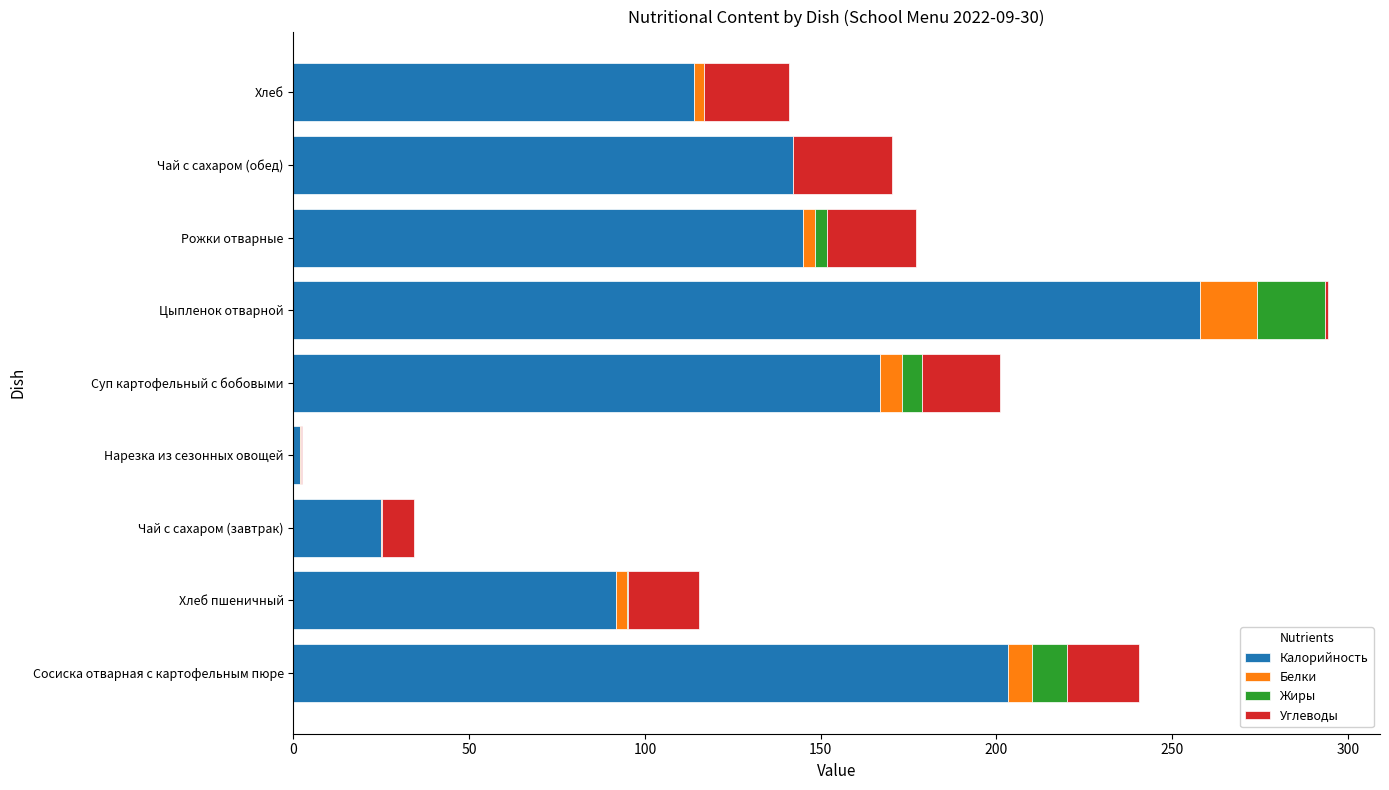

What is the maximum value for Калорийность?

258.0